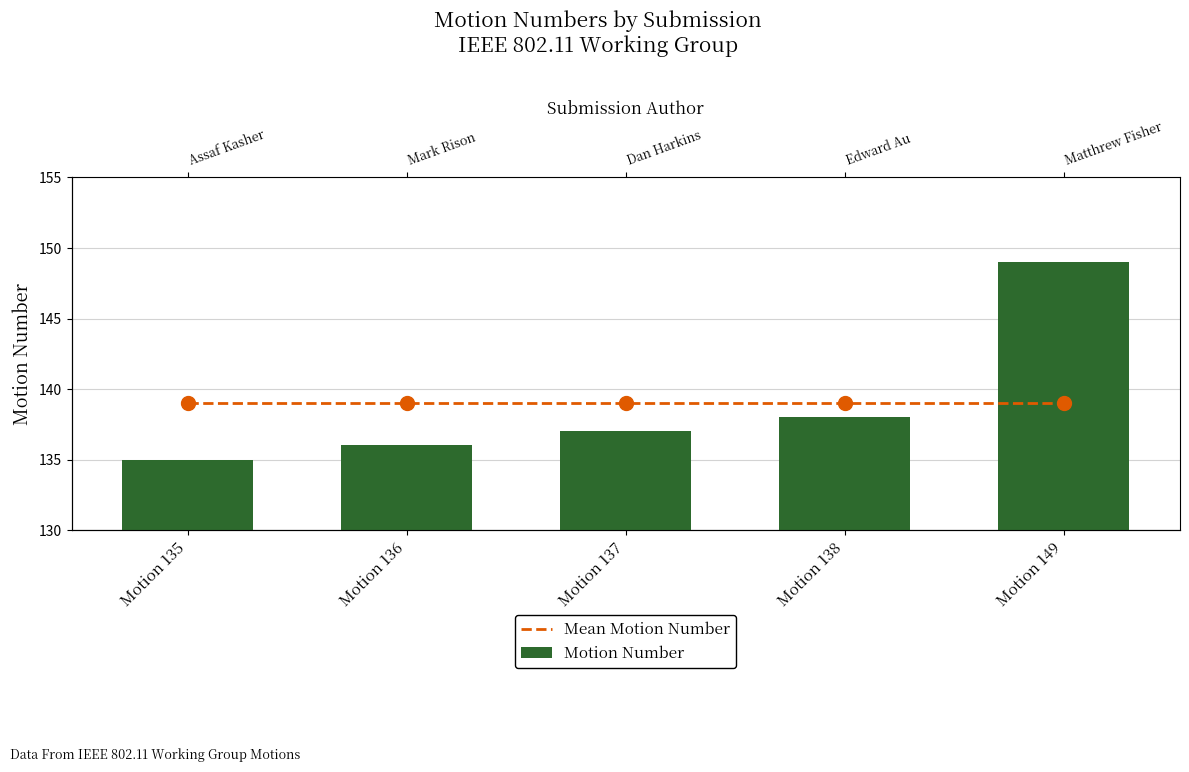

Which series has the largest total across all categories?

Mean Motion Number